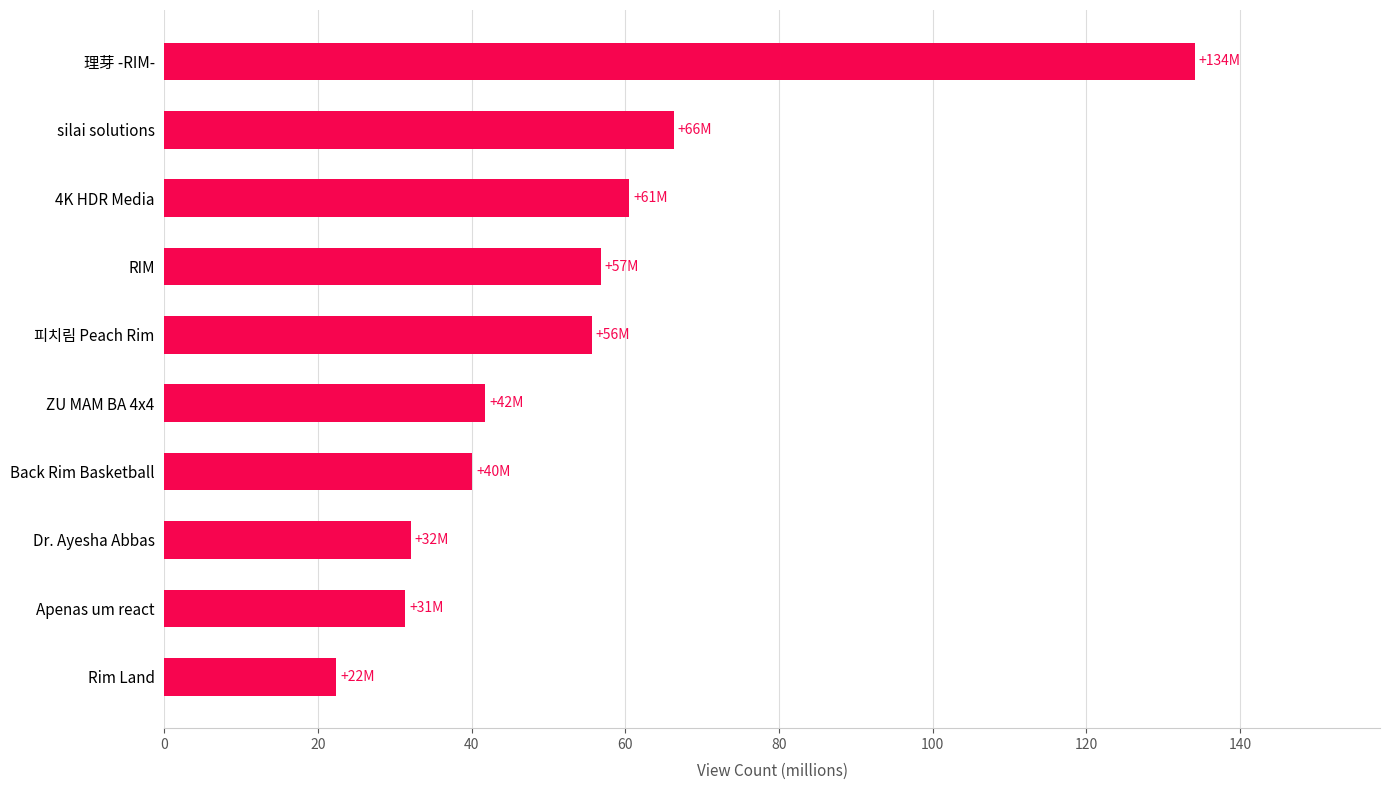

The value at Rim Land is 31.9. True or false?

False